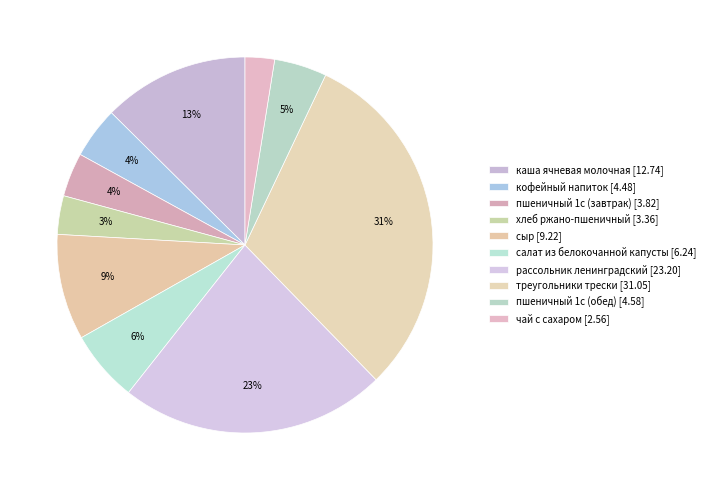

Is it true that салат из белокочанной капусты is 18% of the pie?

False